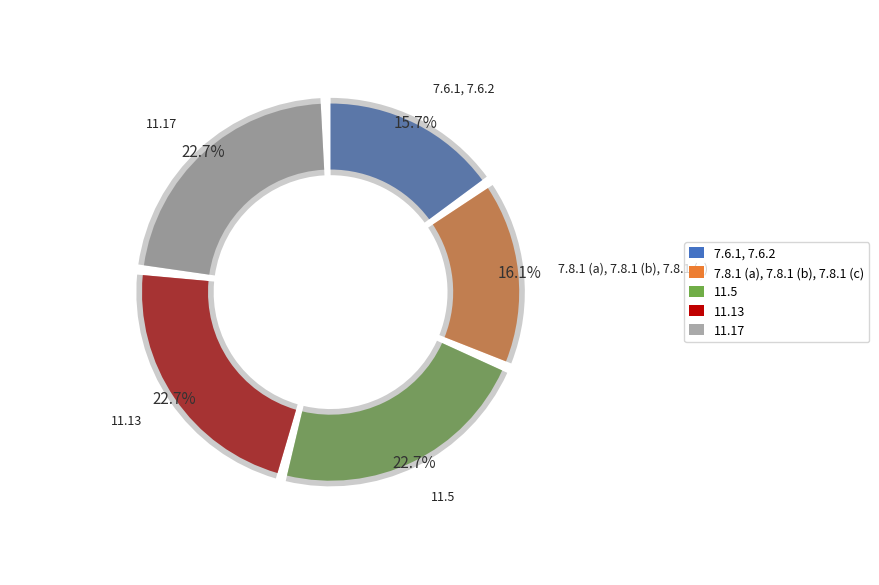

How many segments does this pie chart have?

5